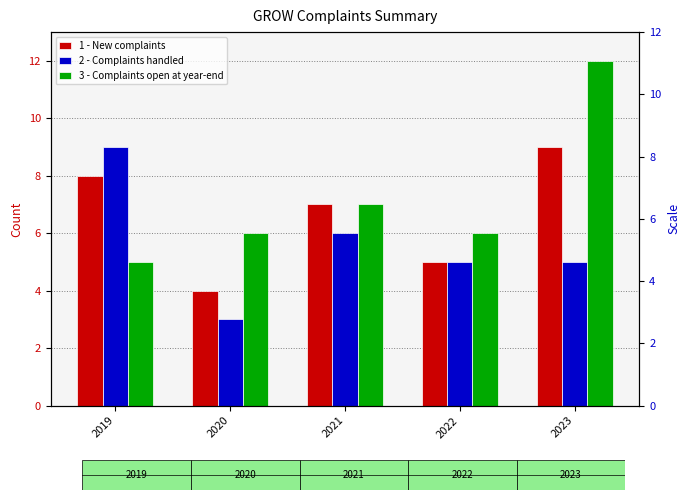

Which label corresponds to the smallest value in the chart?

2020